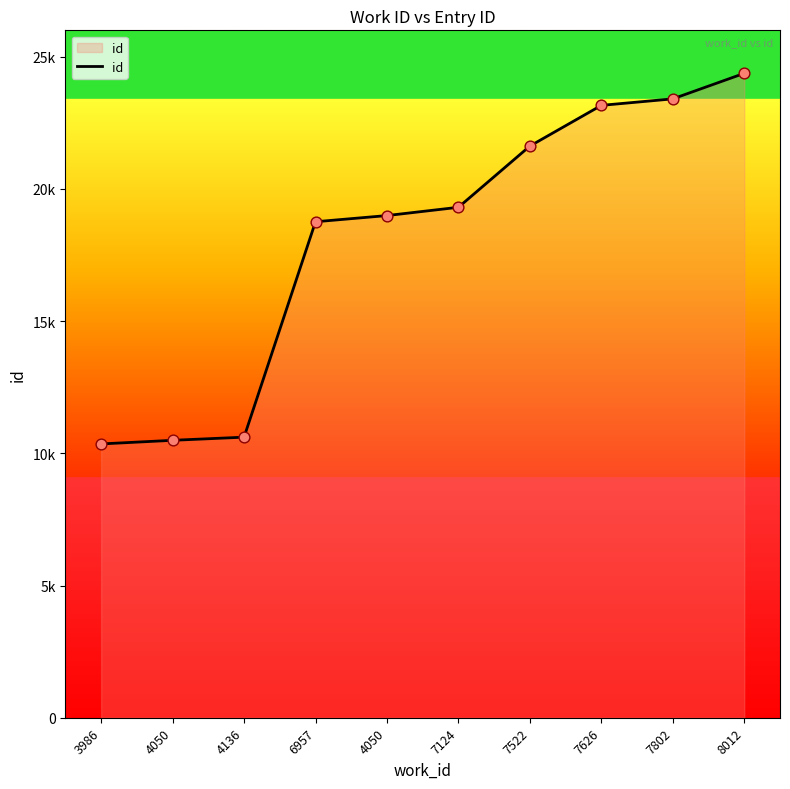

What is the ratio of the value at 7522 to the value at 8012?

0.9